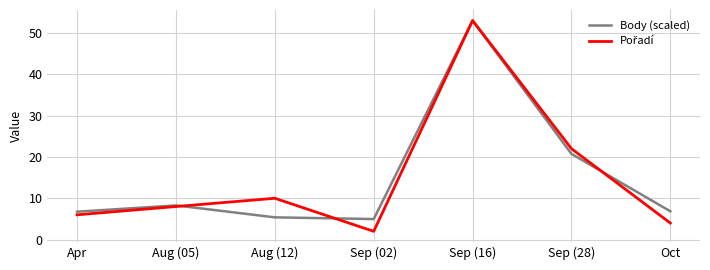

What is the lowest value of the Body (scaled) series?

5.0